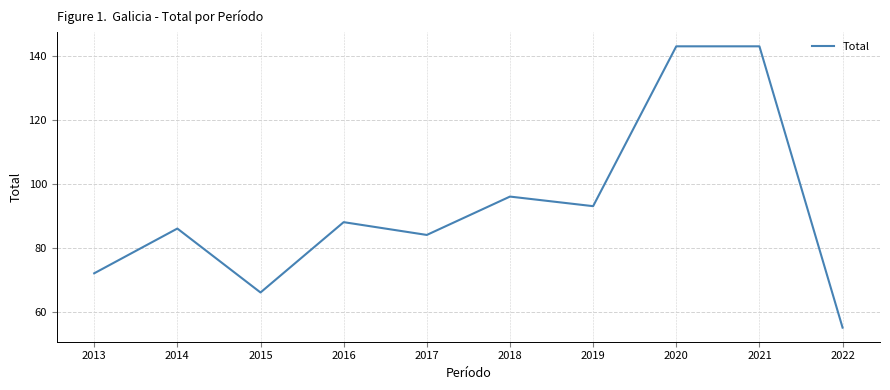

The value at 2017 is 136. True or false?

False